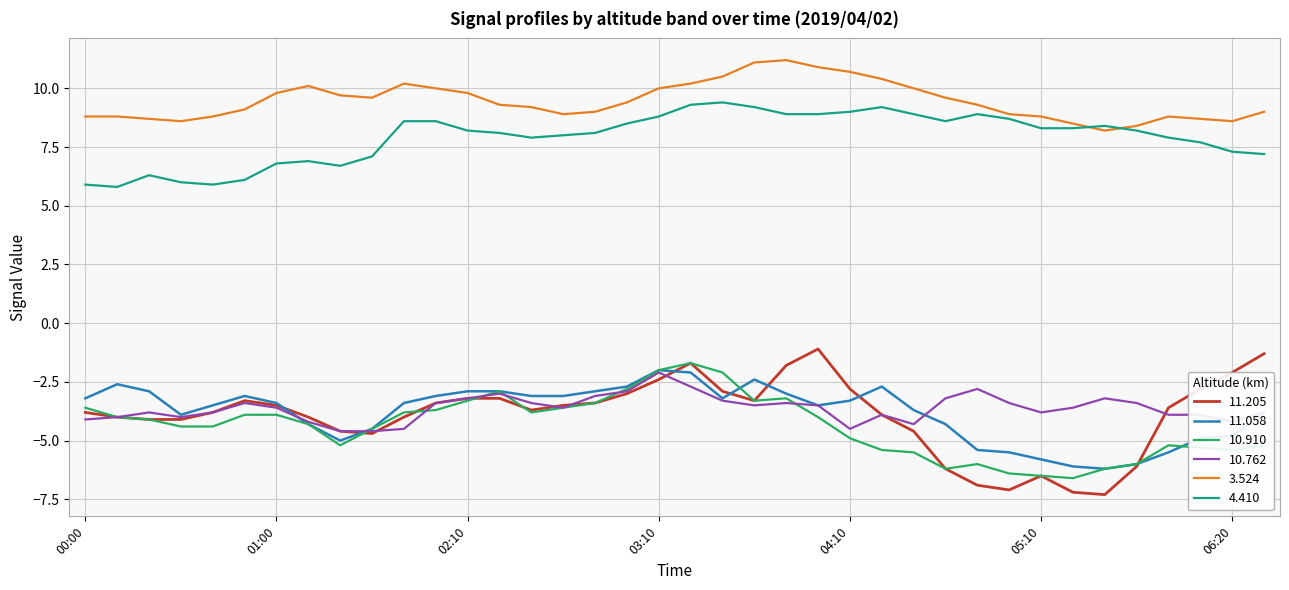

At how many categories does at least one series exceed 2?

38